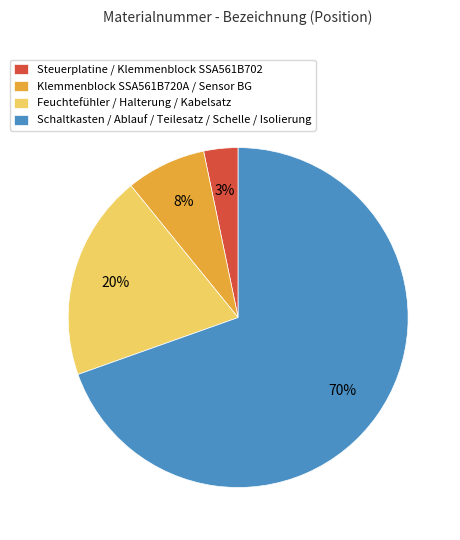

Which category has the smallest portion of the pie?

Steuerplatine / Klemmenblock SSA561B702